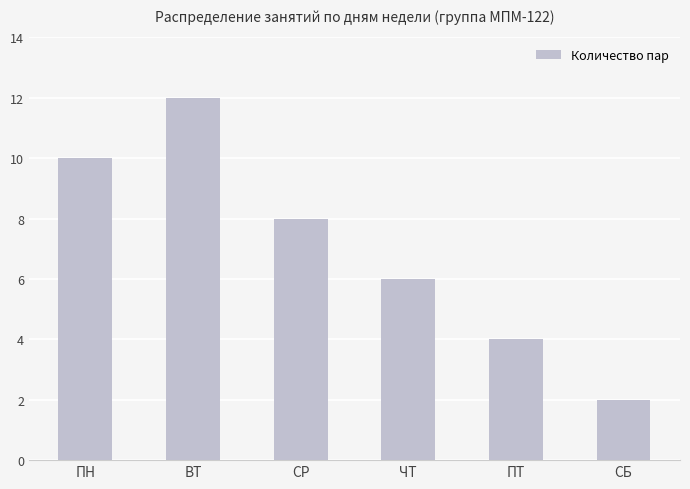

Reading left to right, transcribe all the data shown in this chart.

ПН=10	ВТ=12	СР=8	ЧТ=6	ПТ=4	СБ=2